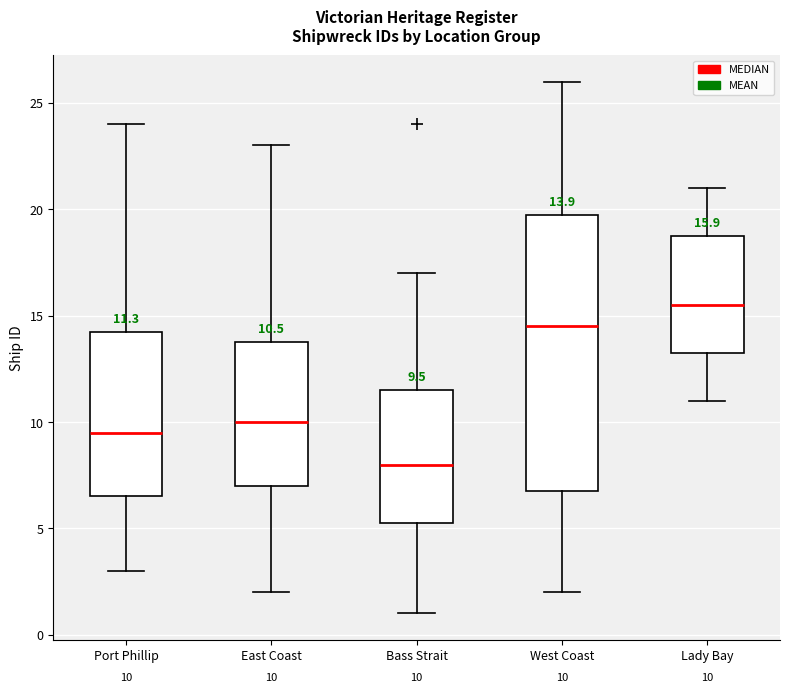

Comparing the boxes themselves (not the whiskers), which one is the tallest?

West Coast